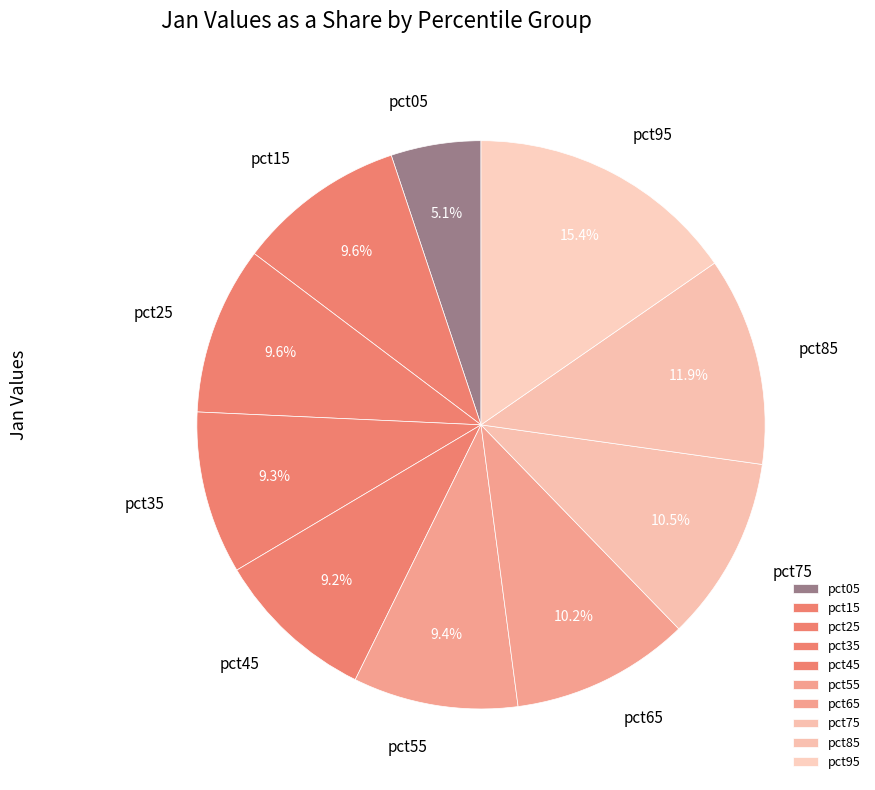

Is the sum of pct65 and pct25 greater than half?

No